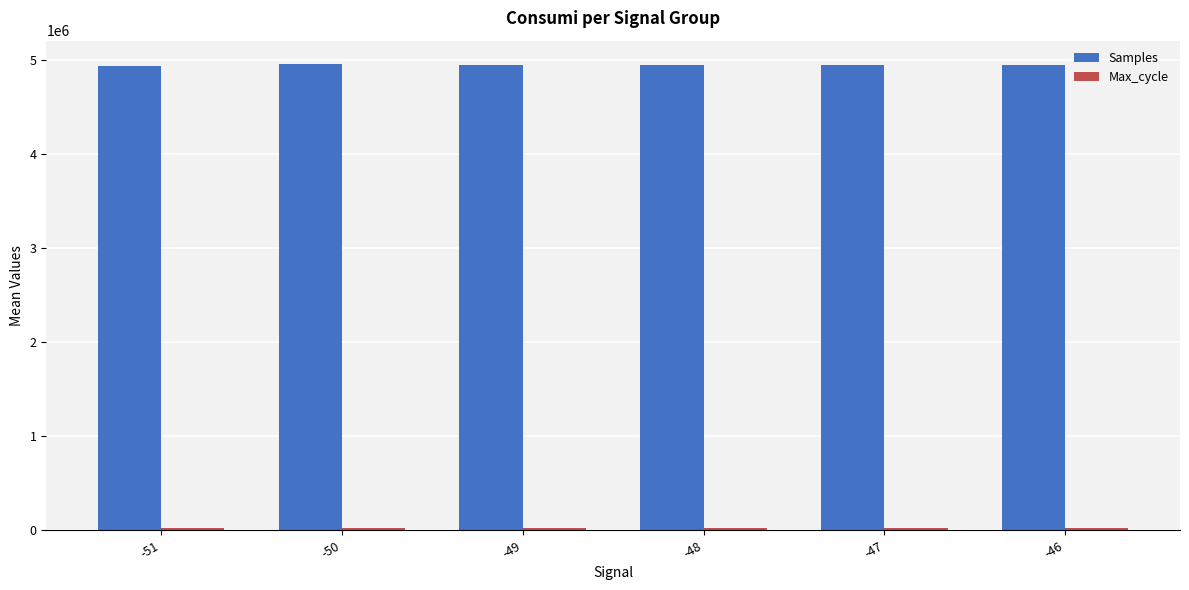

What is the total value across all series at -47?

4965948